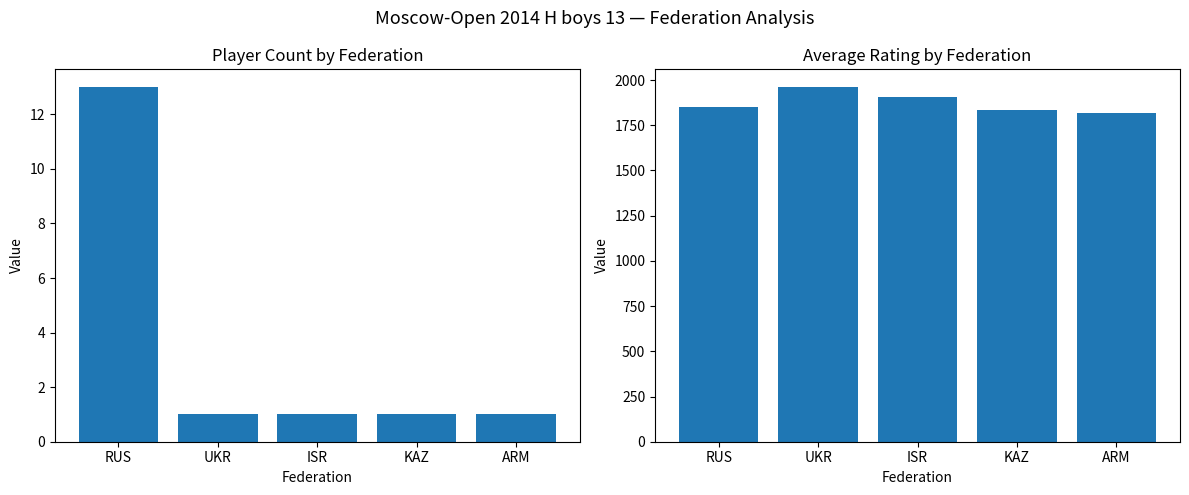

List the labels in order of Avg Rating value, largest first.

UKR, ISR, RUS, KAZ, ARM